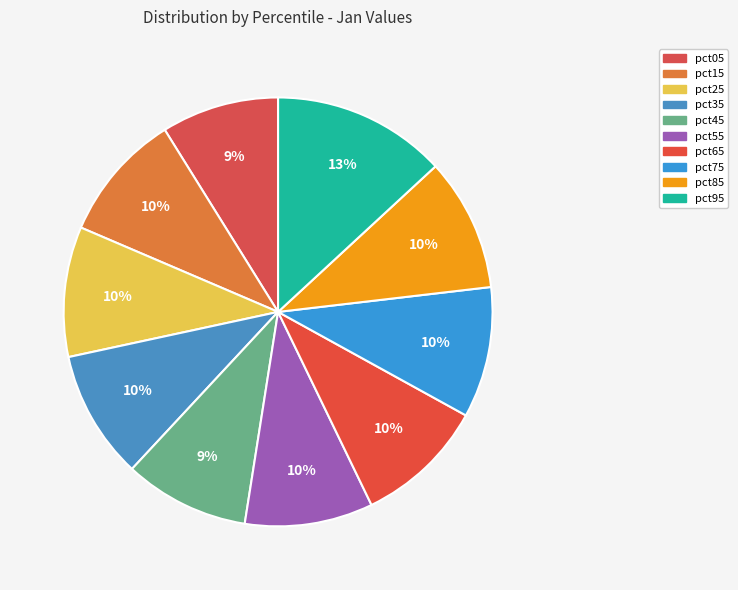

How many segments does this pie chart have?

10